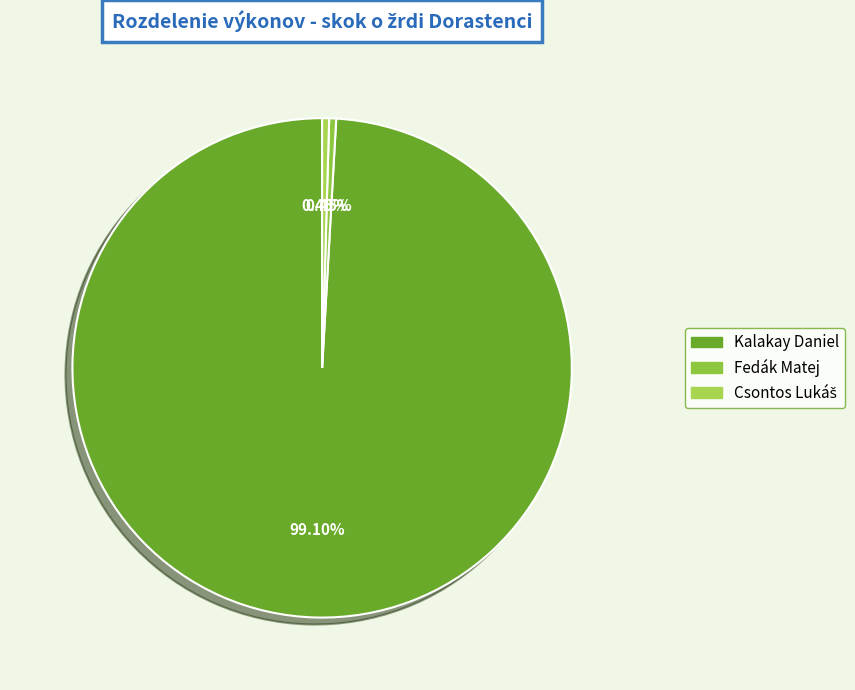

To the nearest percent, what is the difference between the Fedák Matej and Kalakay Daniel slice percentages?

99%